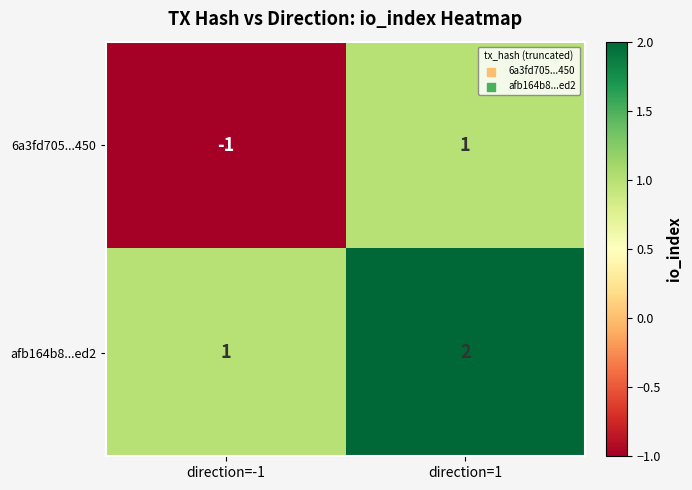

Where is 6a3fd705...450 nearest to the value 0?

direction=-1